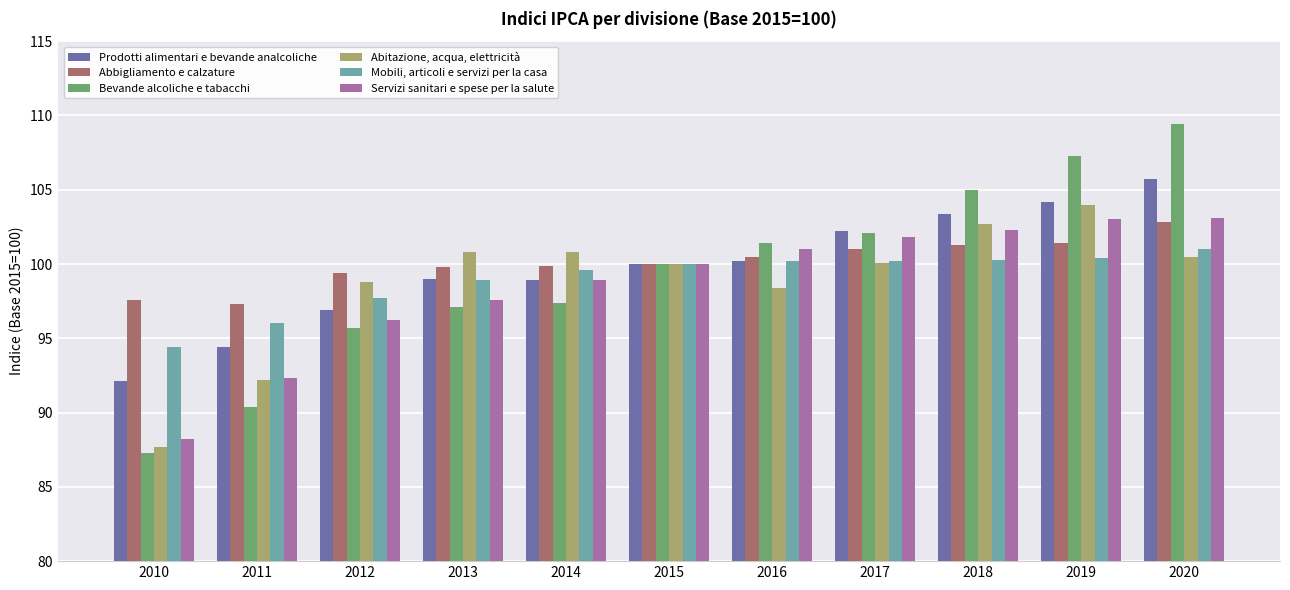

What is the sum of the Abbigliamento e calzature values at 2017 and 2015?

201.0